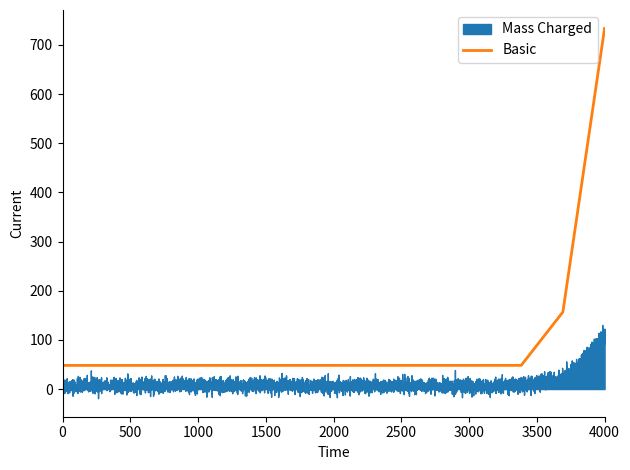

Does the chart display data point markers on the line(s)?

No